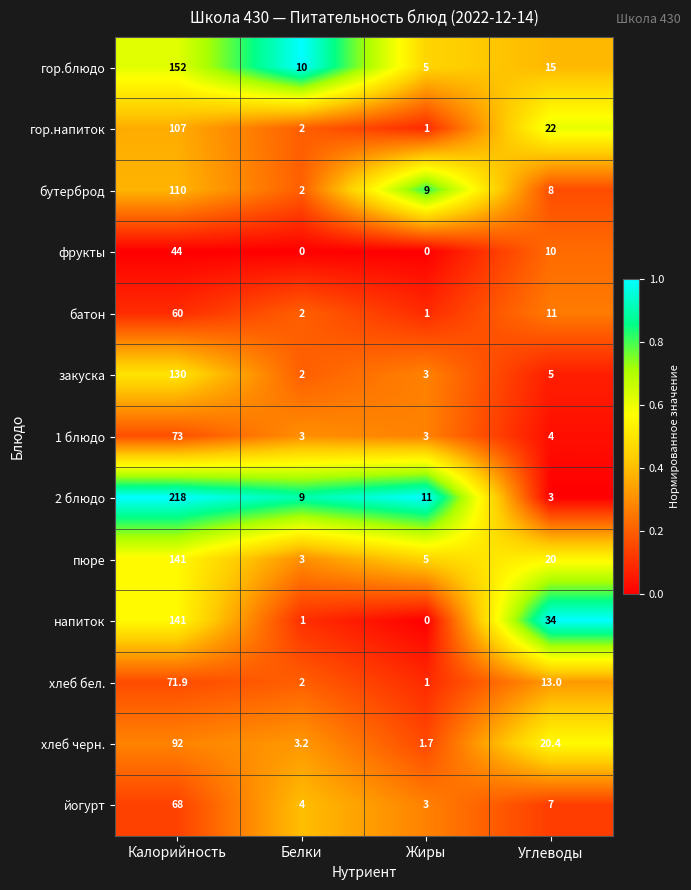

What is the difference between the second highest and minimum values in the 1 блюдо series?

1.0